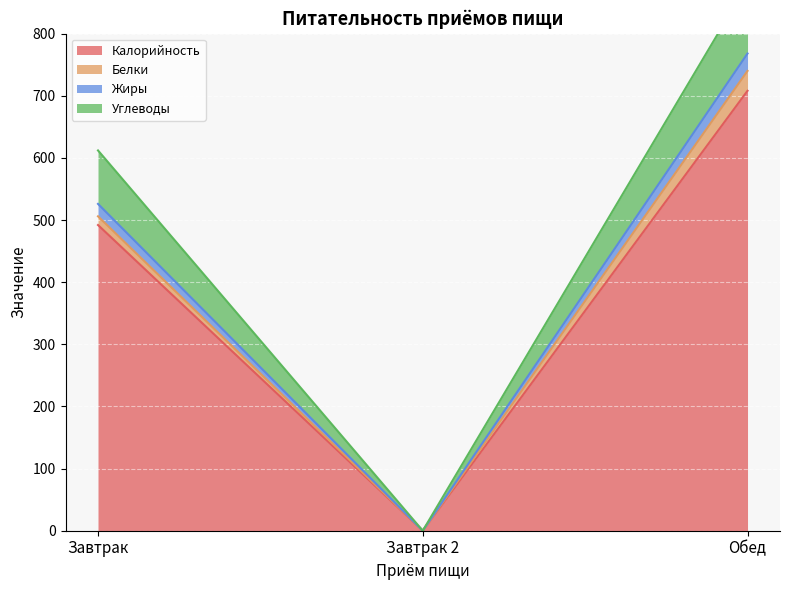

Which label corresponds to the largest value in the chart?

Обед